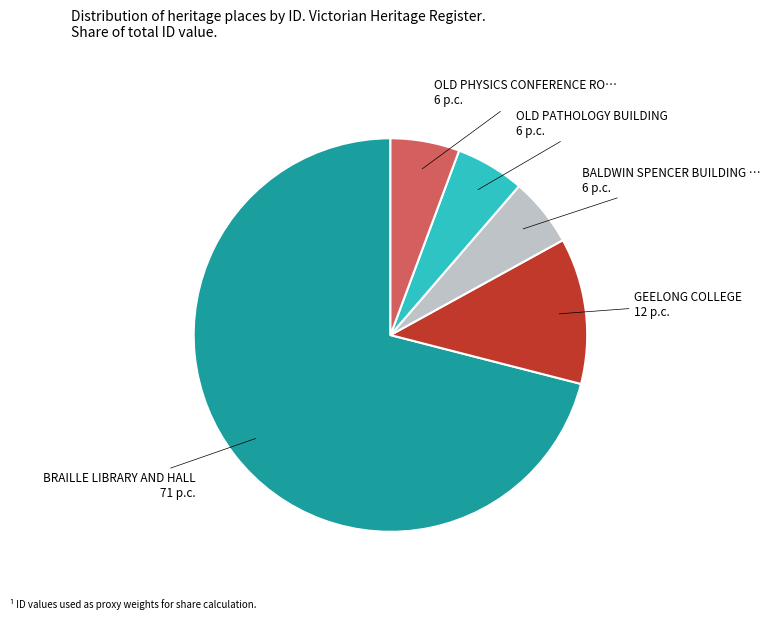

How many segments does this pie chart have?

5